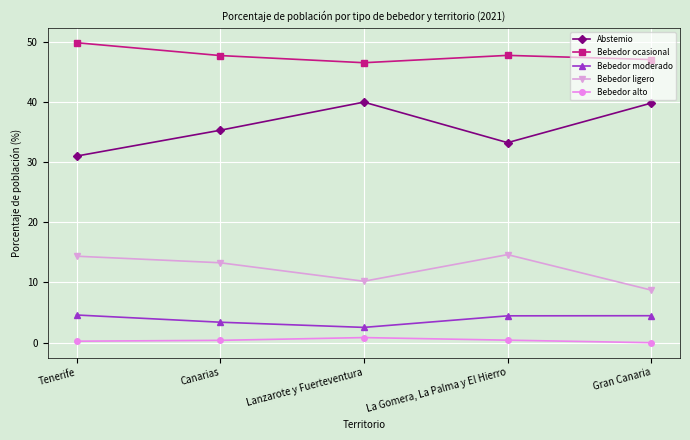

List the labels in order of Bebedor ligero value, largest first.

La Gomera, La Palma y El Hierro, Tenerife, Canarias, Lanzarote y Fuerteventura, Gran Canaria